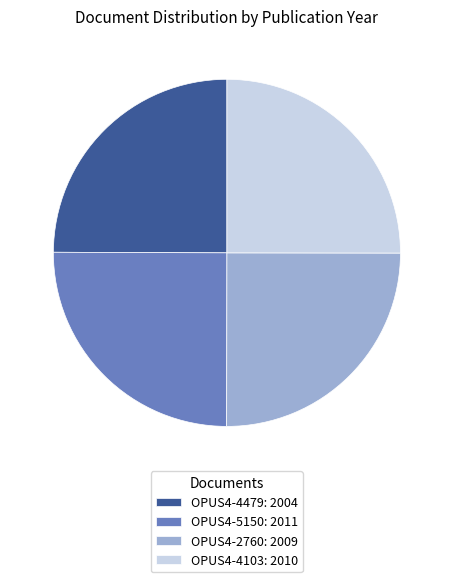

Approximately how many times larger is the value at OPUS4-5150: 2011 compared to OPUS4-4103: 2010?

1.0